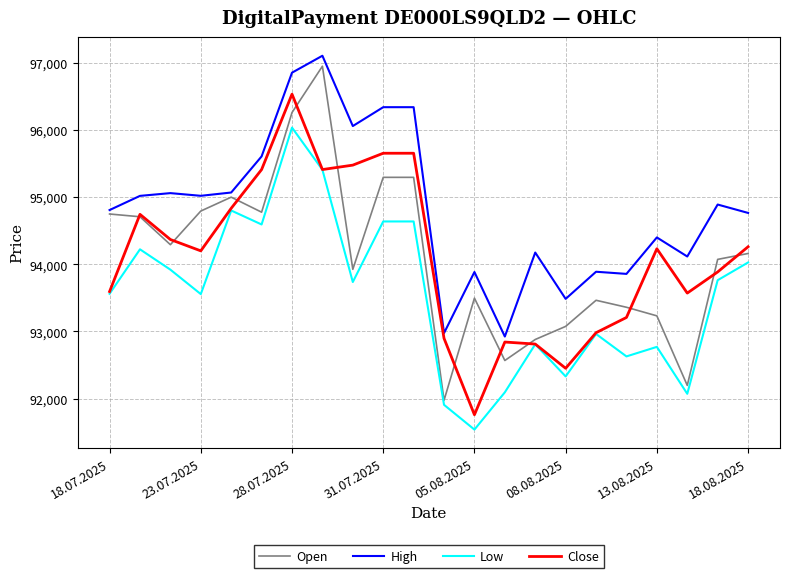

Which series ends up on top after the final intersection of Close and Open?

Close